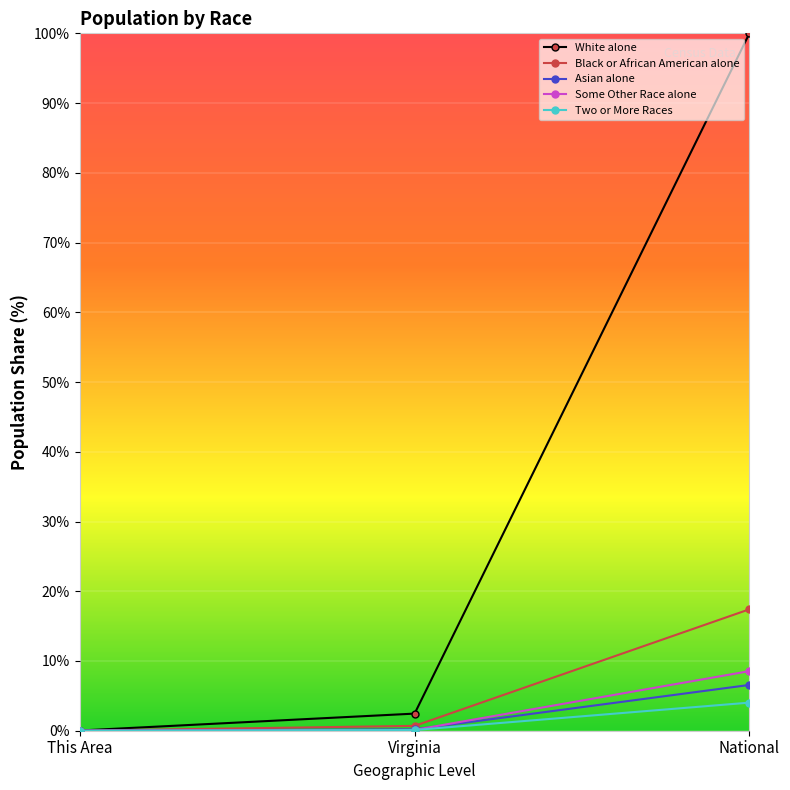

Which series has the largest range (max minus min)?

White alone